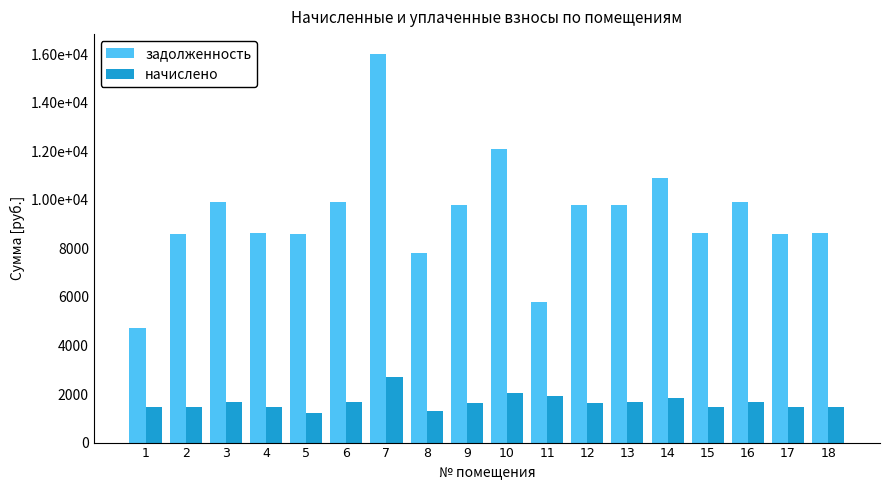

Which series has the largest range (max minus min)?

задолженность